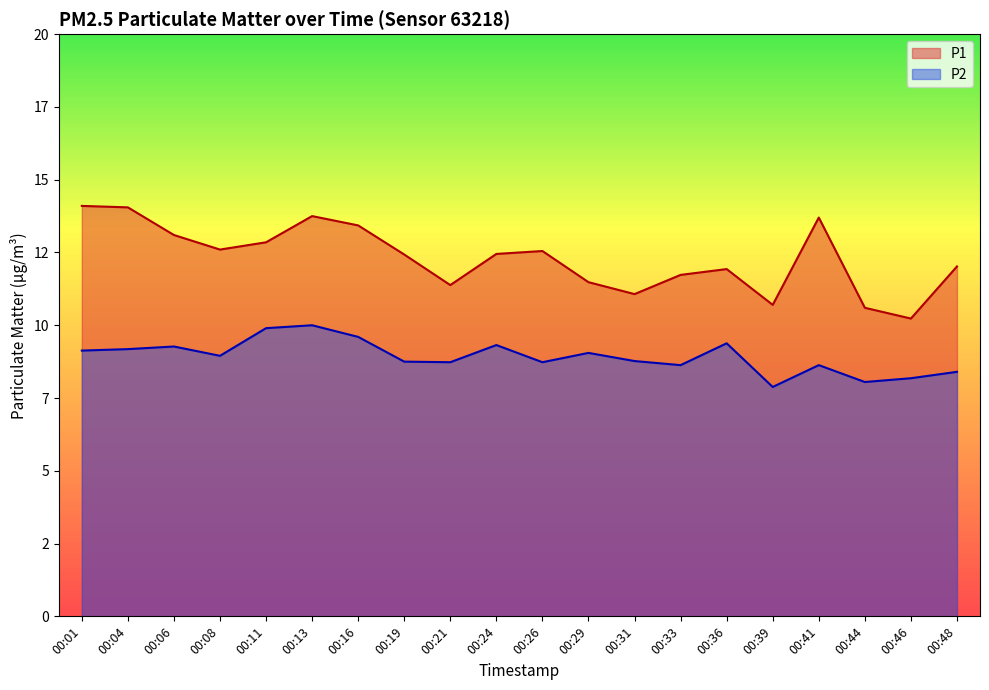

What is the minimum value for P2?

7.9